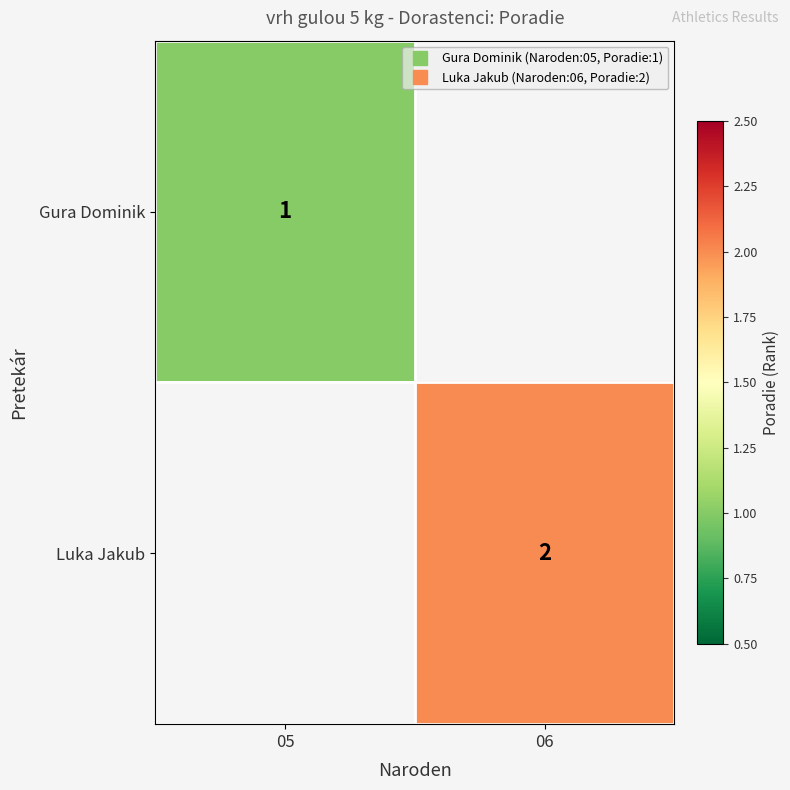

Which category has the lowest value in the Gura Dominik series?

05